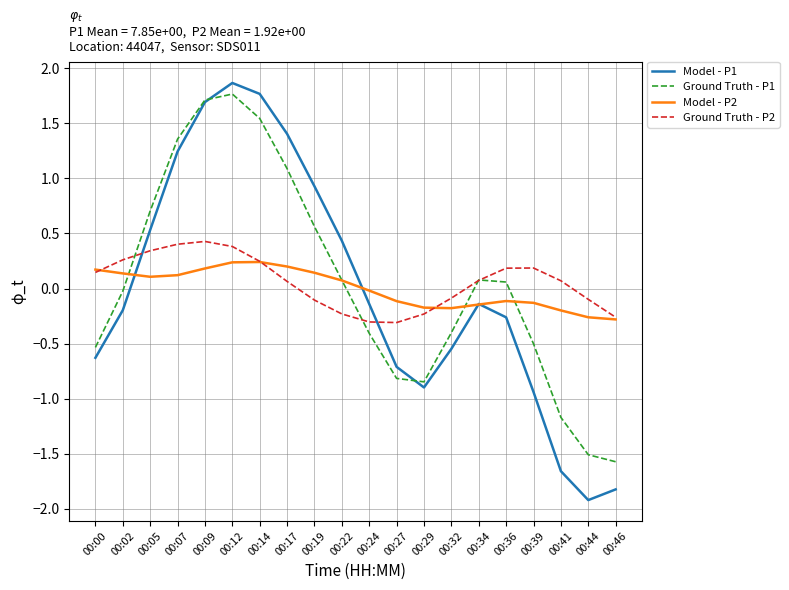

After their last crossing, which series has the higher values: Ground Truth - P1 or Model - P1?

Ground Truth - P1